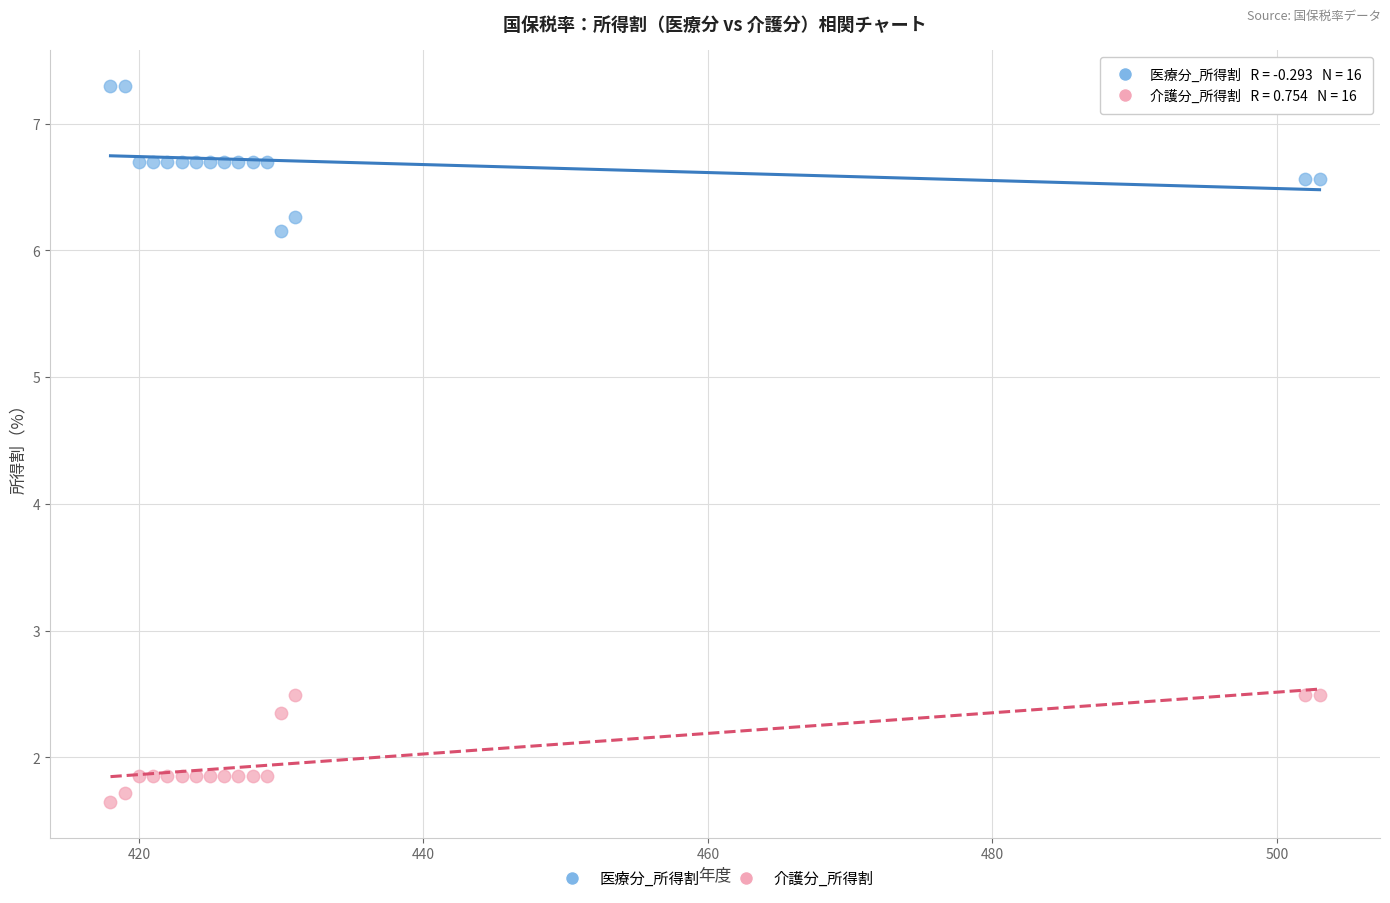

Across all data points, what is the range of X values (max minus min)?

85.0